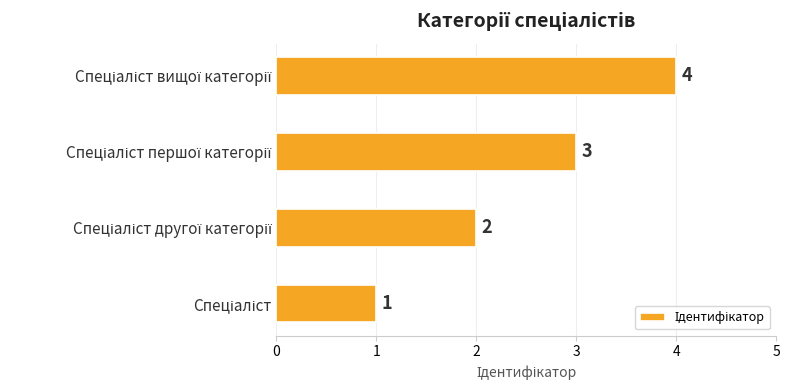

What is the sum of all values?

10